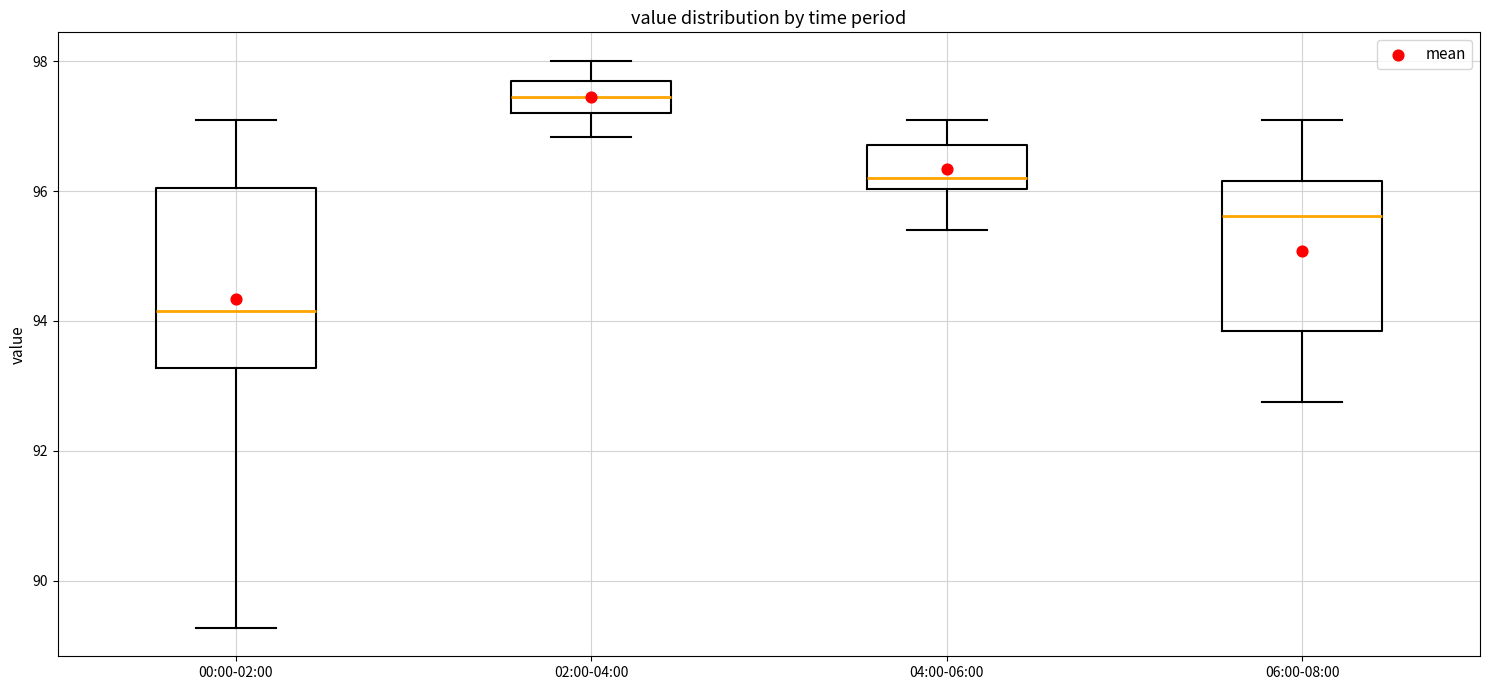

Which box is the tallest, from its lower edge to its upper edge?

00:00-02:00